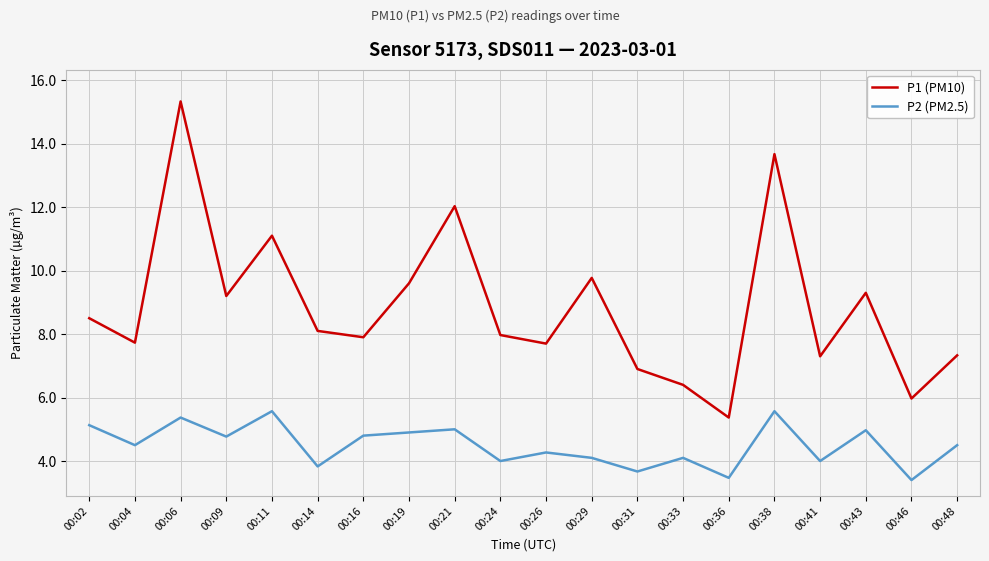

What is the sum of all P2 (PM2.5) values?

89.9